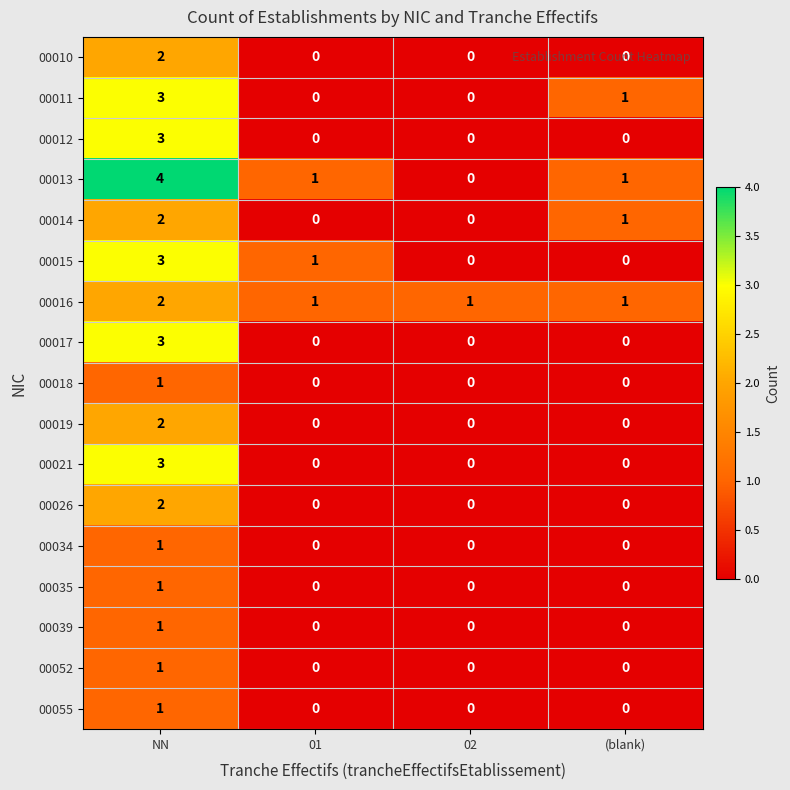

What is the highest value of the 00021 series?

3